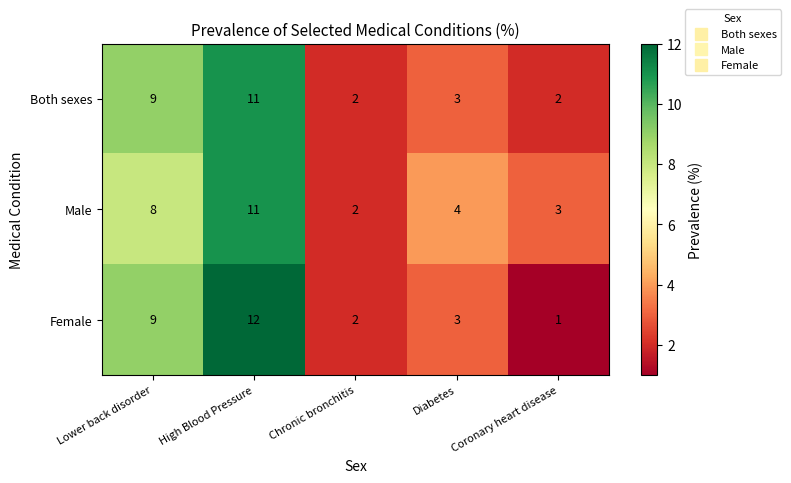

Which label corresponds to the largest value in the chart?

High Blood Pressure